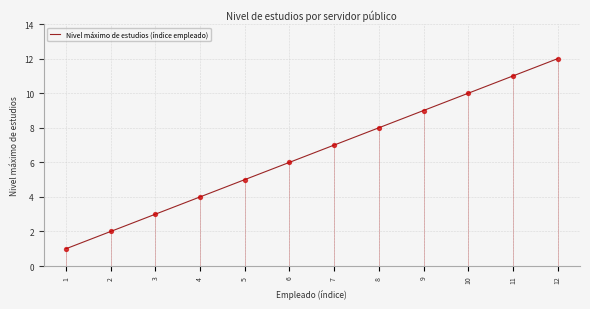

Between 12 and 6, which is larger?

12